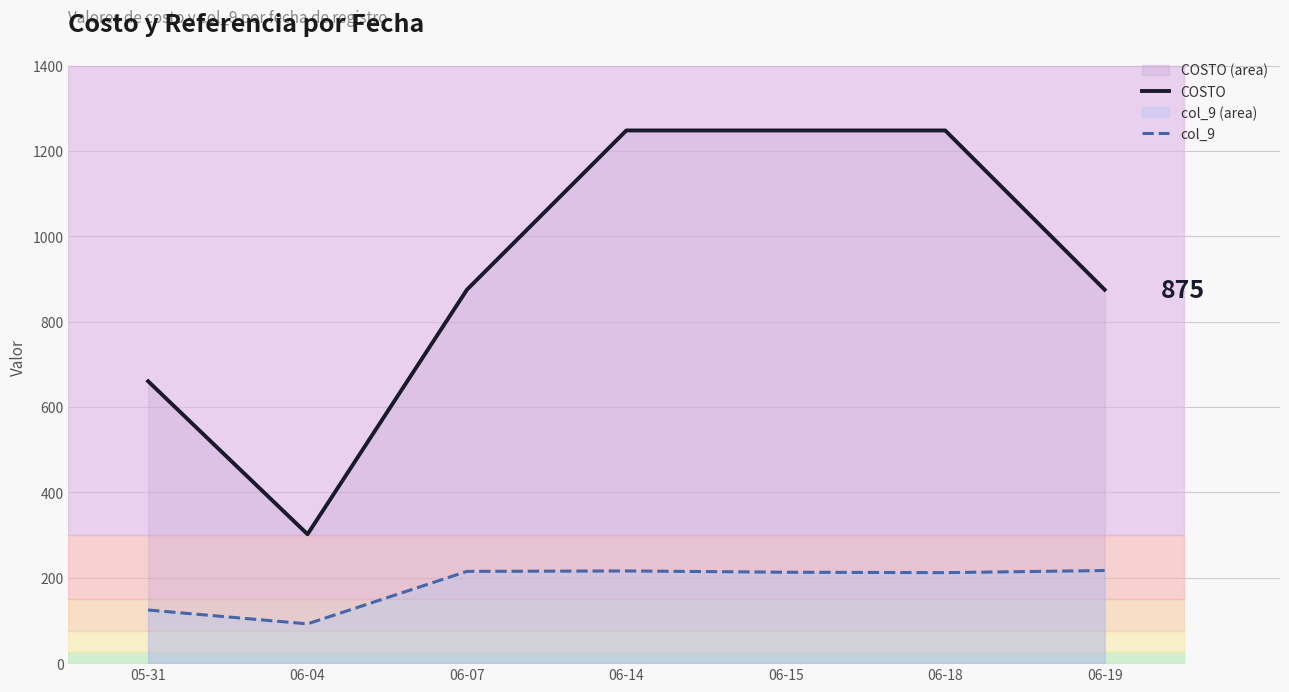

What is the label of the 3rd point from the right?

06-15